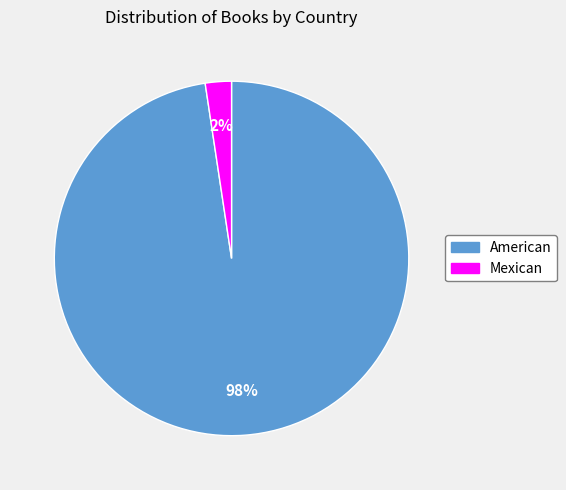

Which has a higher value, American or Mexican?

American